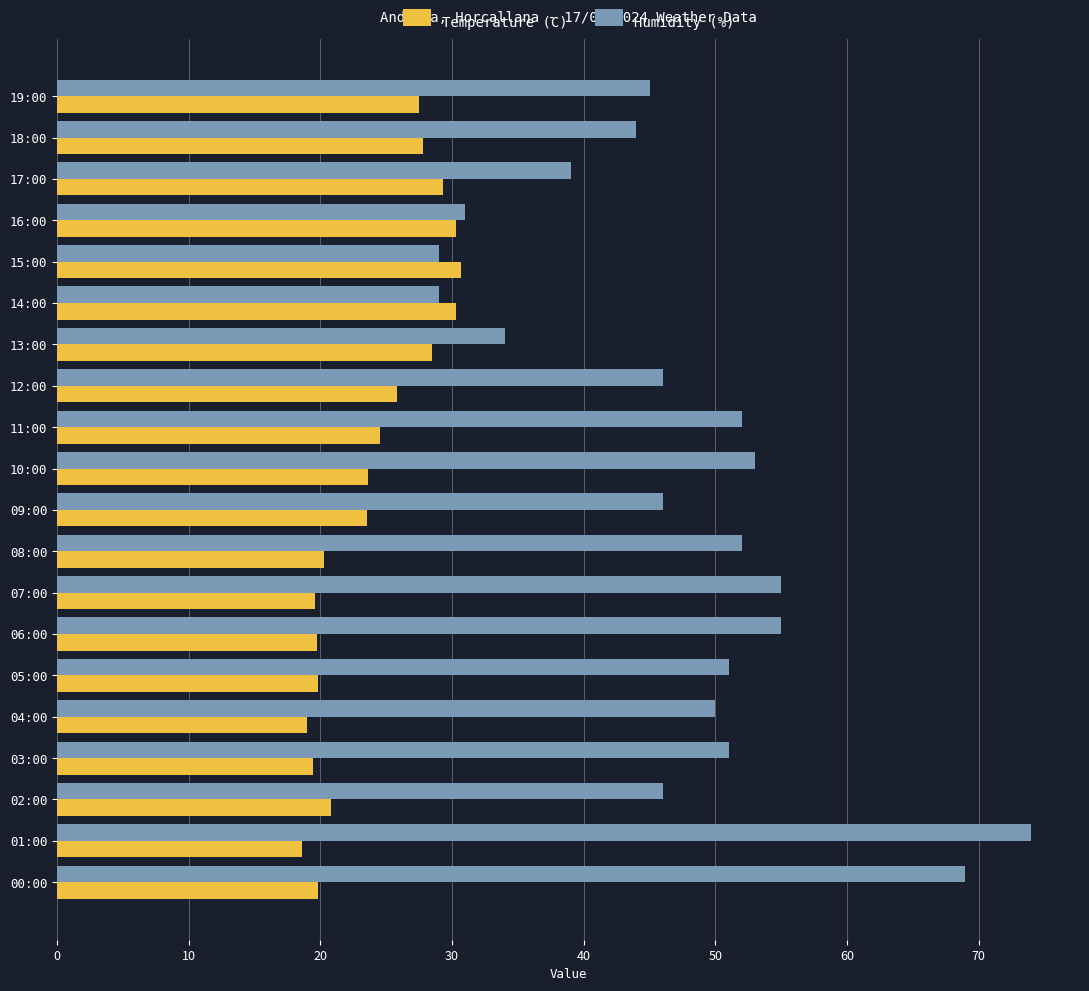

At how many categories does at least one series exceed 43?

15